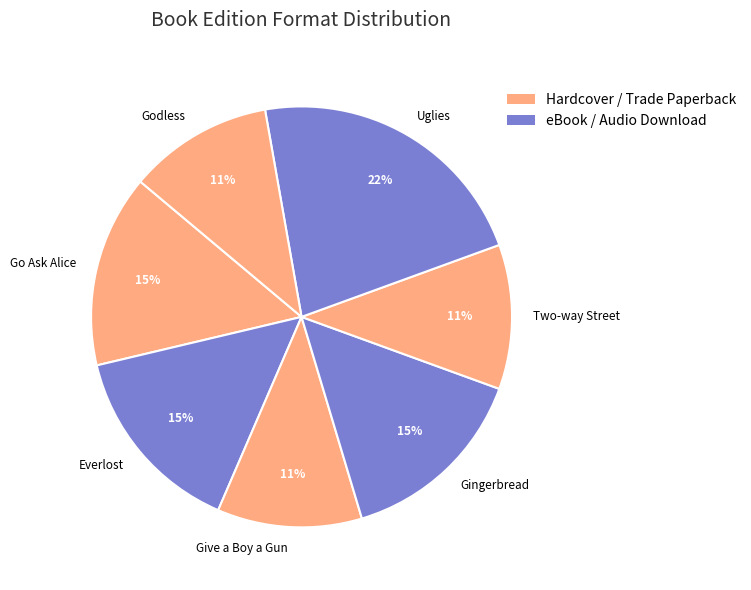

To the nearest percent, what is the difference between the Godless and Everlost slice percentages?

4%